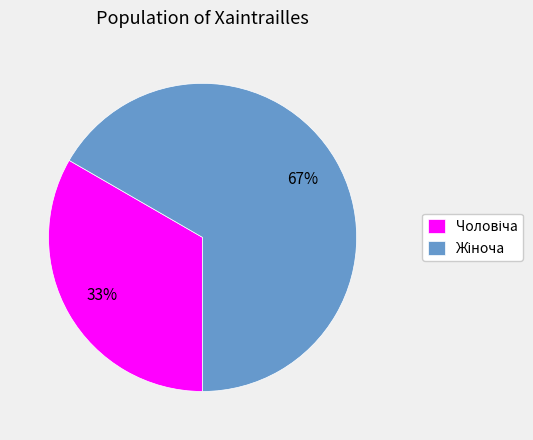

Does any single category account for the majority?

Yes